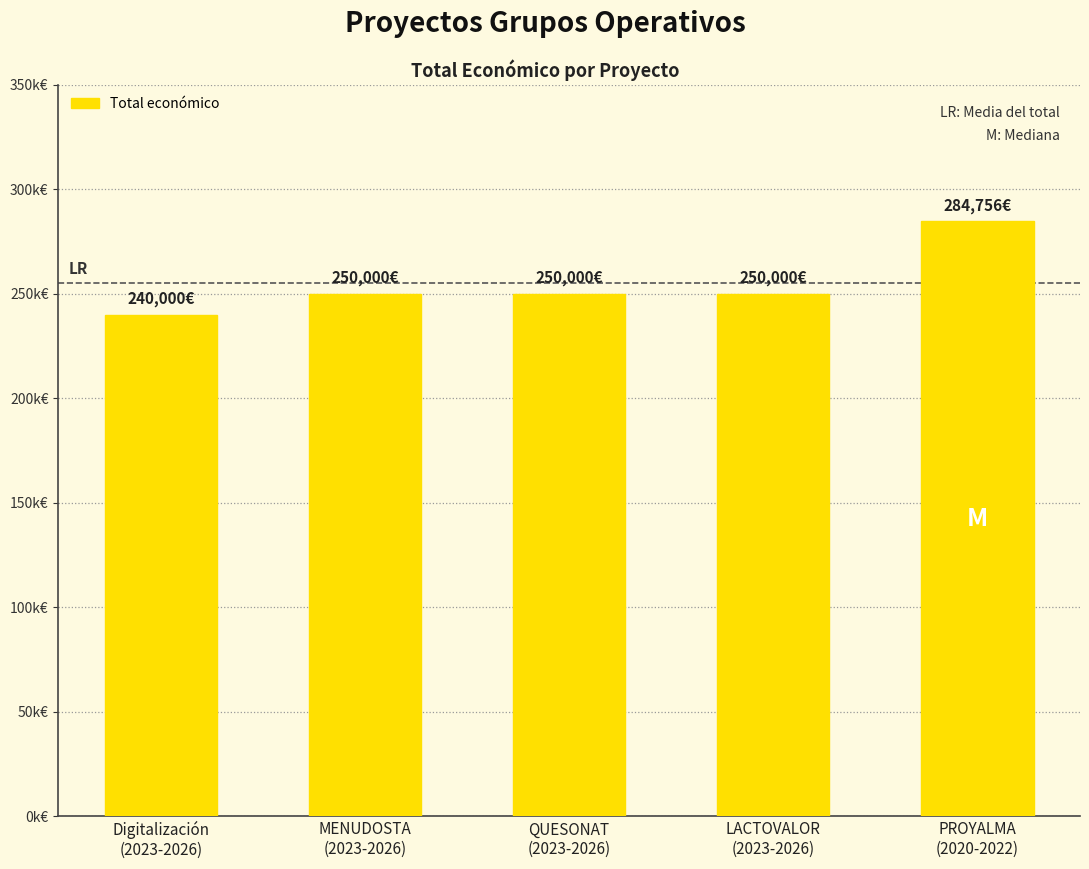

Rank the categories by value from lowest to highest.

Digitalización
(2023-2026), MENUDOSTA
(2023-2026), QUESONAT
(2023-2026), LACTOVALOR
(2023-2026), PROYALMA
(2020-2022)